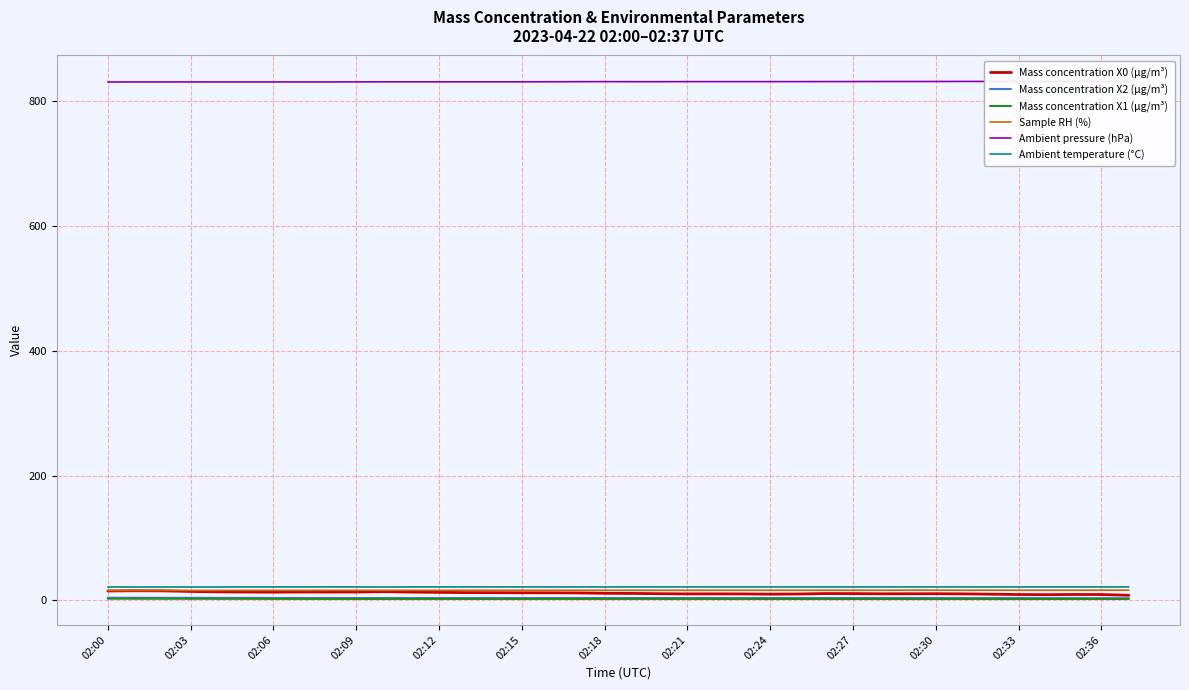

Which category has the lowest value in the Ambient pressure (hPa) series?

02:00